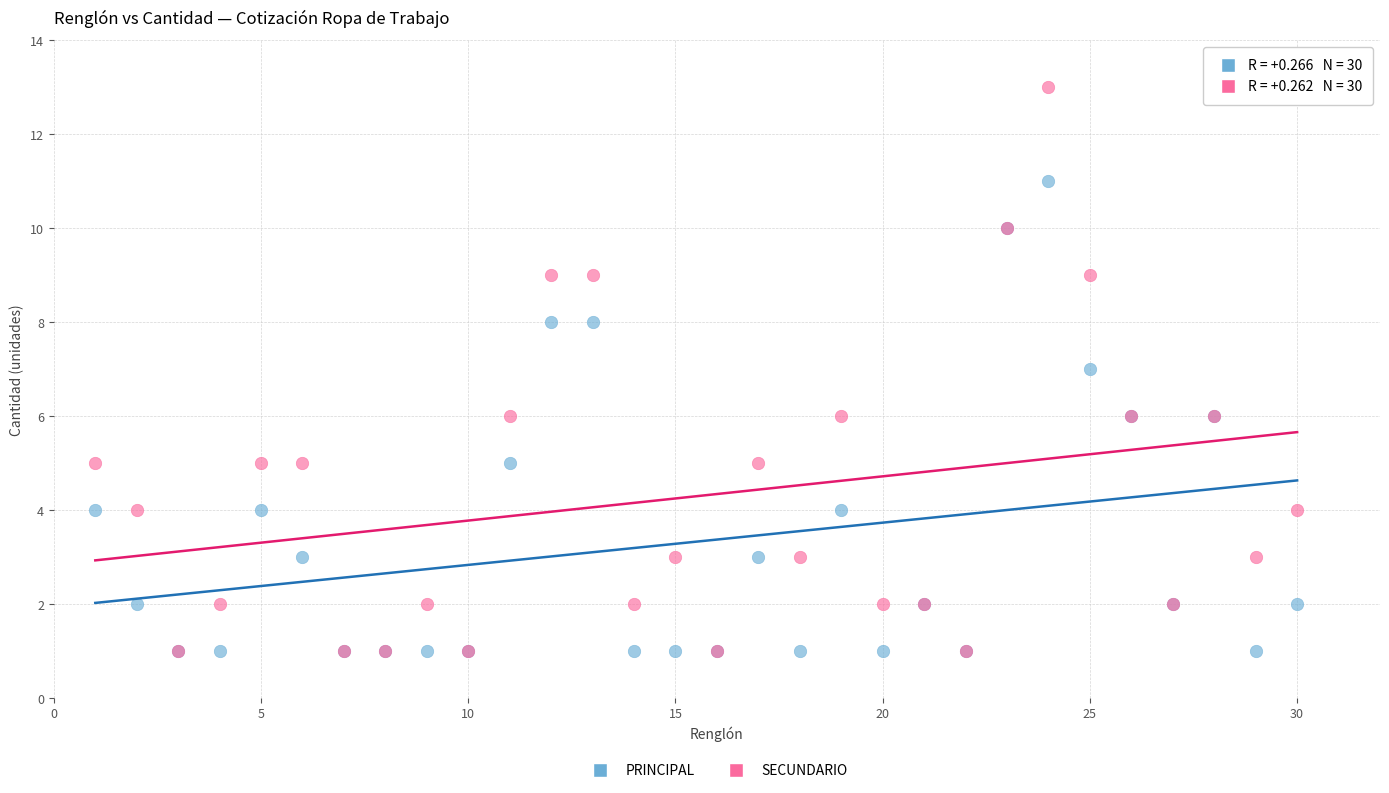

What are all the series names shown in the legend?

PRINCIPAL, SECUNDARIO